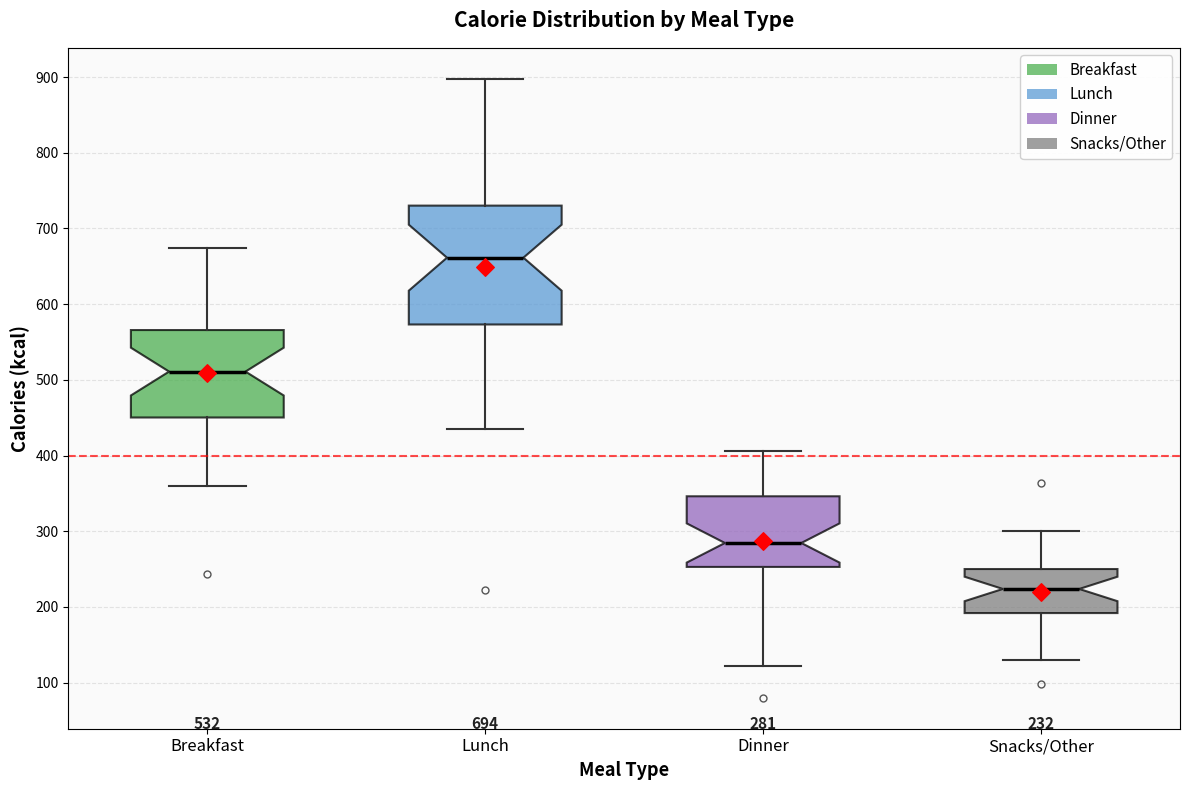

Which box has the lowest median line?

Snacks/Other